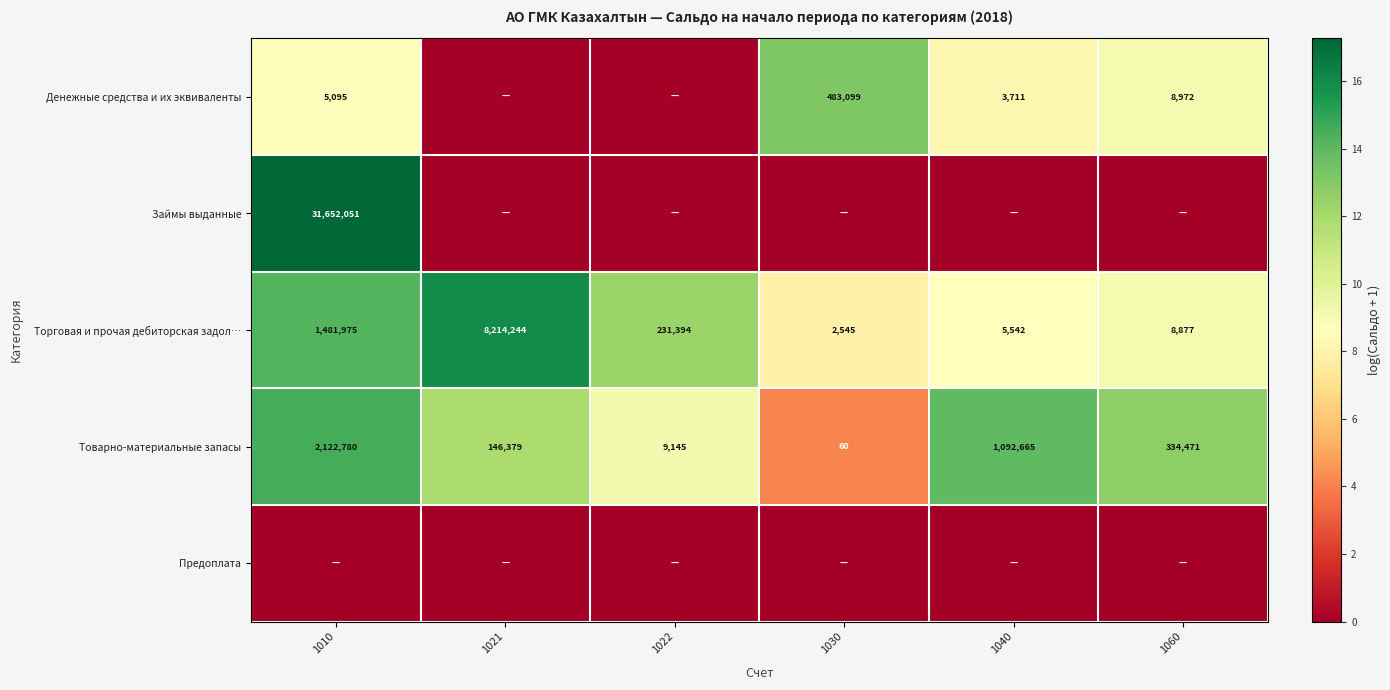

Where is Товарно-материальные запасы nearest to the value 1061420?

1040